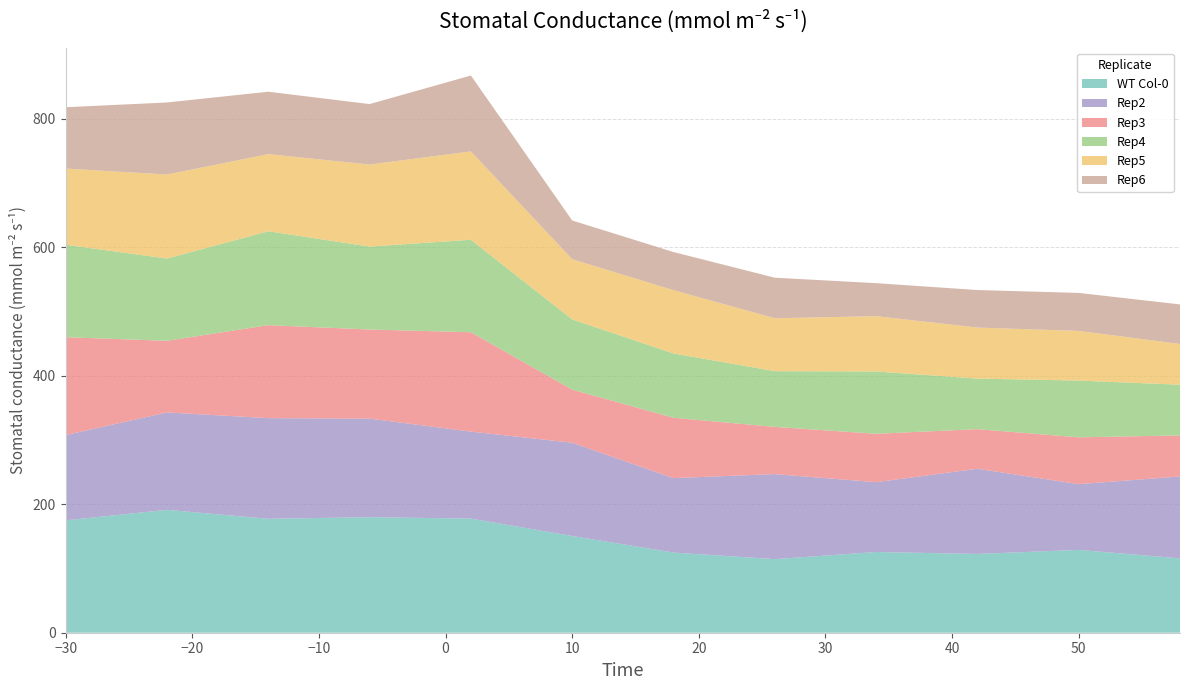

Reading left to right, transcribe all the data shown in this chart.

WT Col-0: 174.8	191.2	177.3	179.8	177.6	150.5	124.8	114.5	125.6	122.6	128.9	115.7
Rep2: 132.8	151.6	156.6	153.4	135.4	145.1	115.8	132.4	108.6	132.6	102.3	127.4
Rep3: 152.2	111.5	144.7	138.7	154.6	82.6	93.9	73.4	75.3	61.6	72.8	63.9
Rep4: 143.9	128.0	146.1	129.1	143.9	109.3	100.1	86.7	97.0	78.7	88.3	78.8
Rep5: 118.6	130.8	120.1	127.7	137.5	93.7	98.5	82.3	86.1	79.4	77.4	63.4
Rep6: 95.4	112.1	97.1	94.0	118.1	60.3	59.4	63.1	51.4	58.4	59.1	61.6